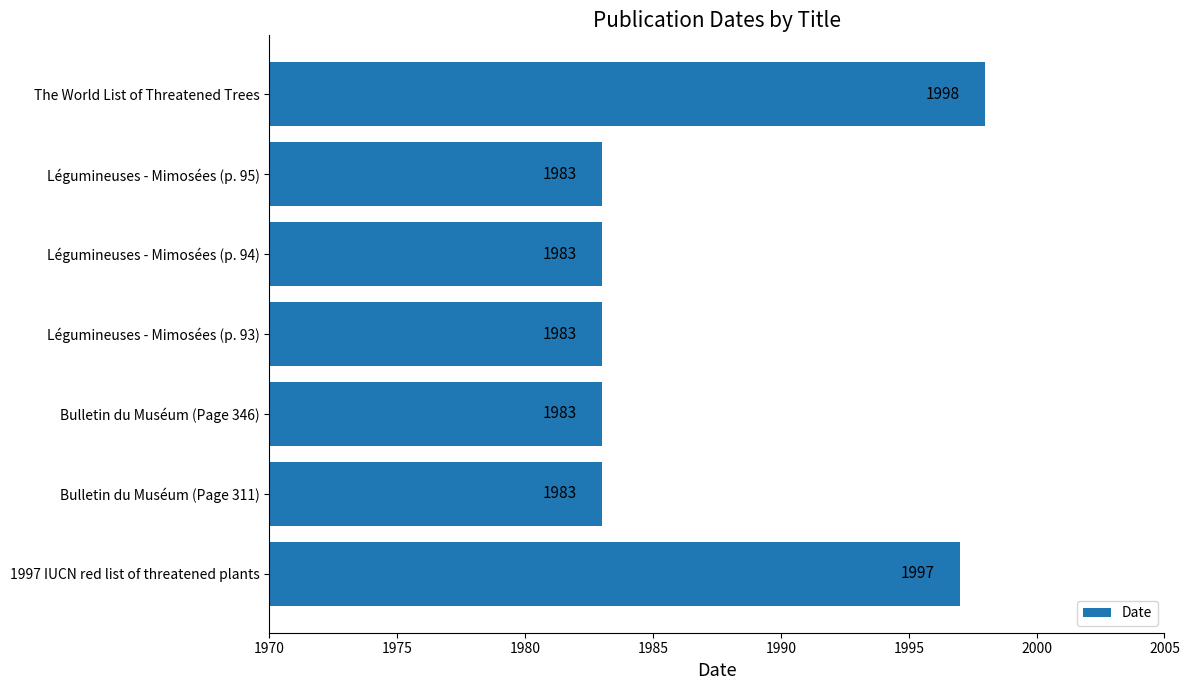

What is the approximate value at Légumineuses - Mimosées (p. 93)?

1983